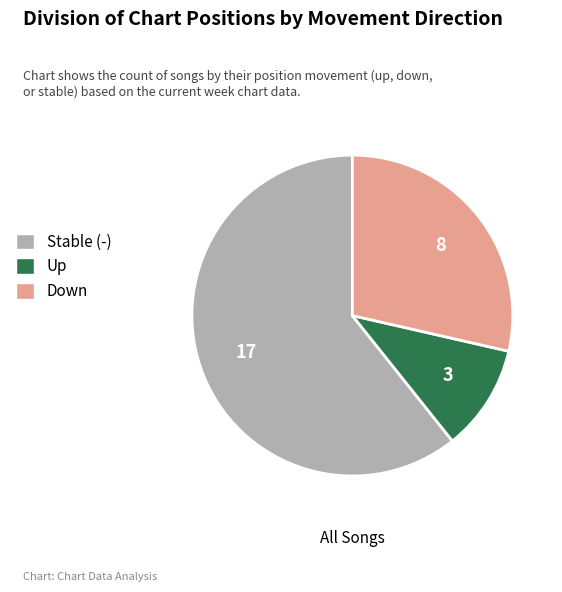

What is the smallest slice in the pie chart?

Up